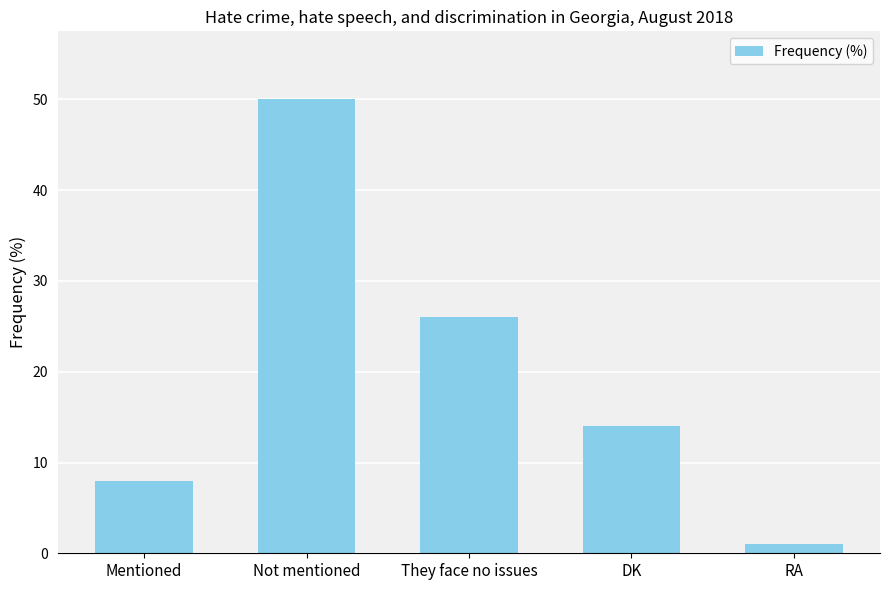

Rank the categories by value from highest to lowest.

Not mentioned, They face no issues, DK, Mentioned, RA